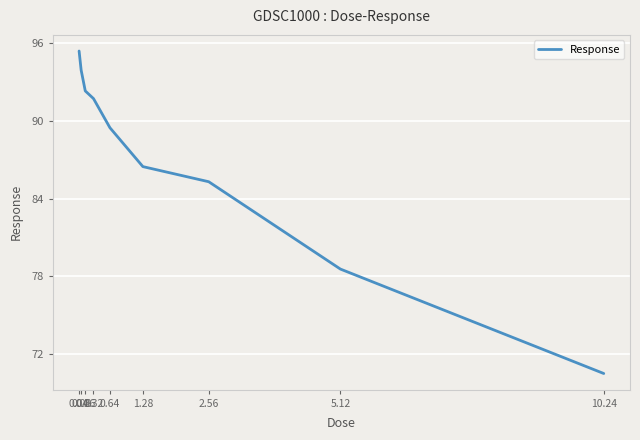

What position from the right is 0.16?

7